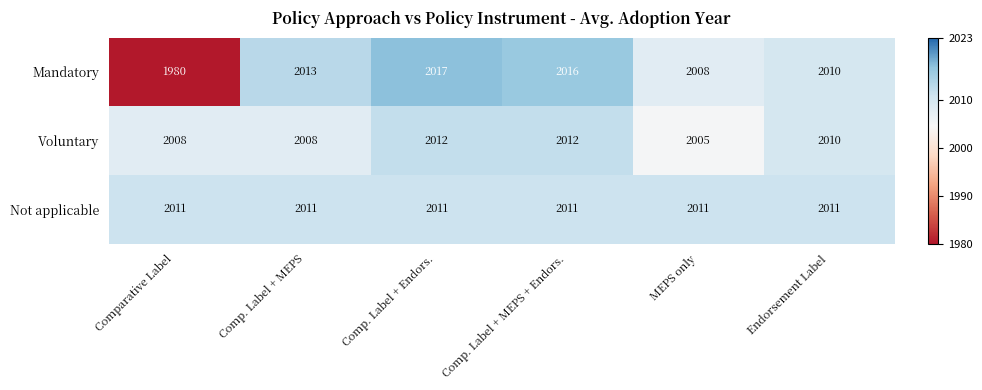

At which category is the sum across all series the highest?

Comp. Label + Endors.